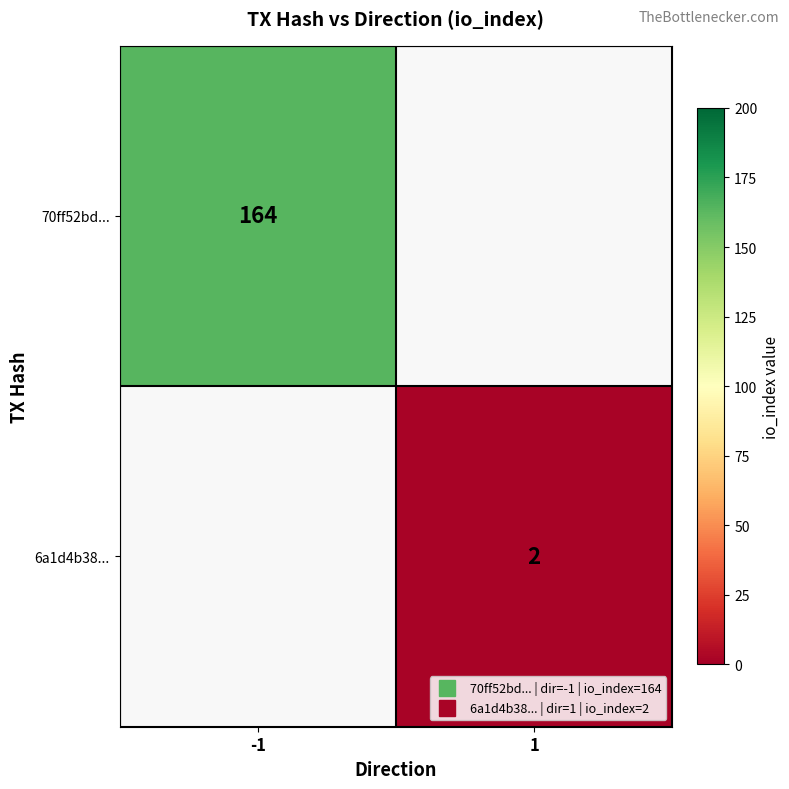

List the labels in order of 70ff52bd... value, smallest first.

-1, 1